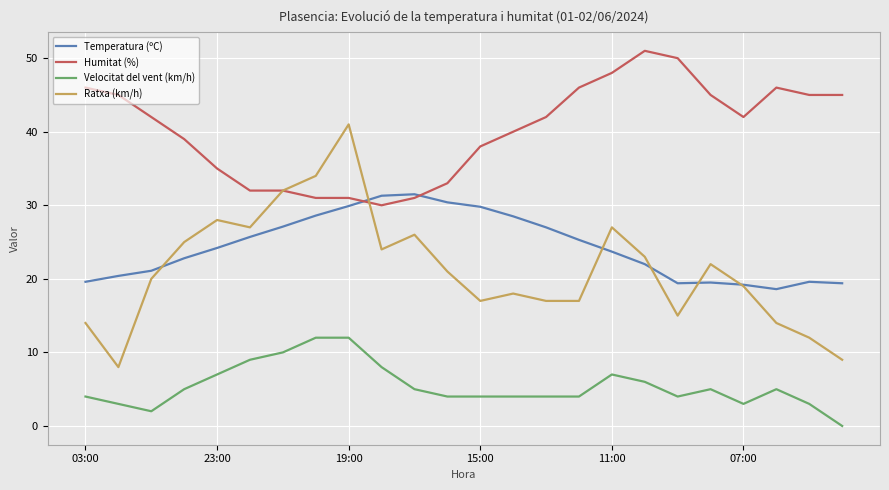

List the series in order of their peak value, highest first.

Humitat (%), Ratxa (km/h), Temperatura (ºC), Velocitat del vent (km/h)